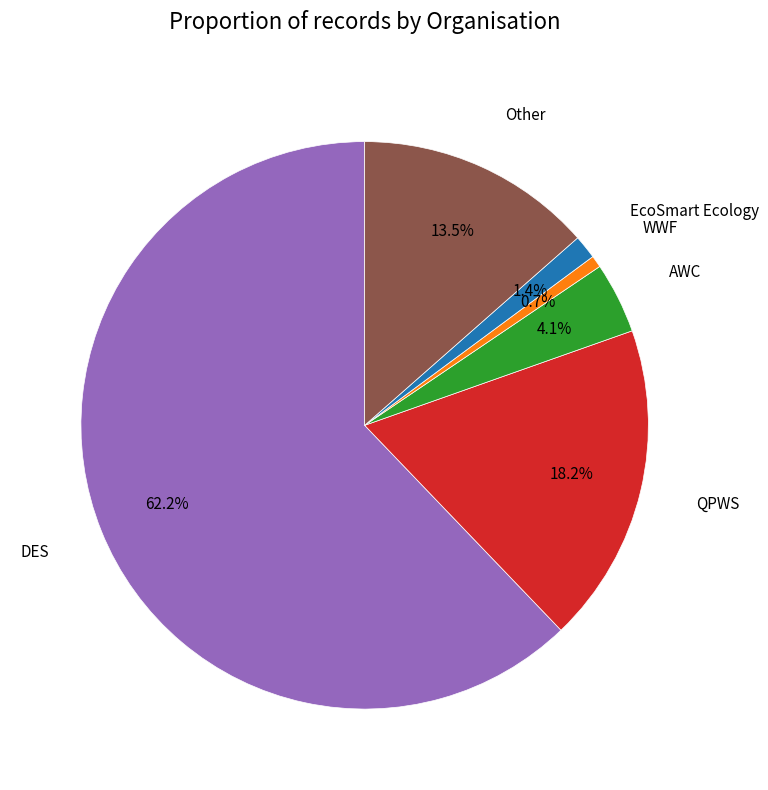

To the nearest percent, what is the difference between the largest and smallest slice percentages?

61%